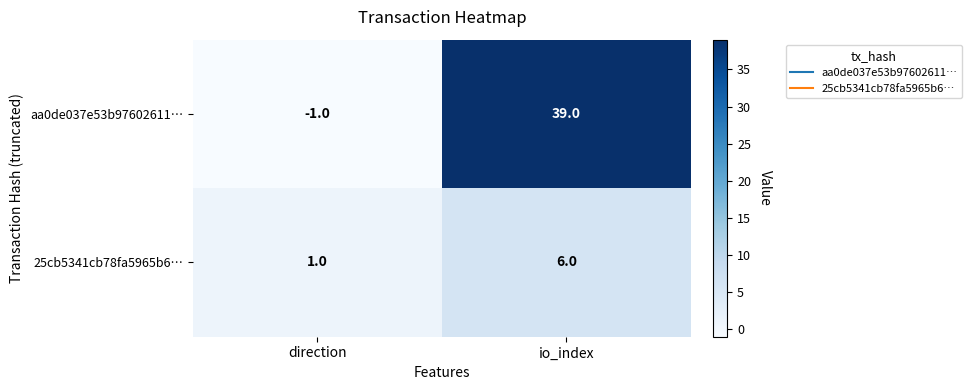

What is the average value of the aa0de037e53b97602611… series?

19